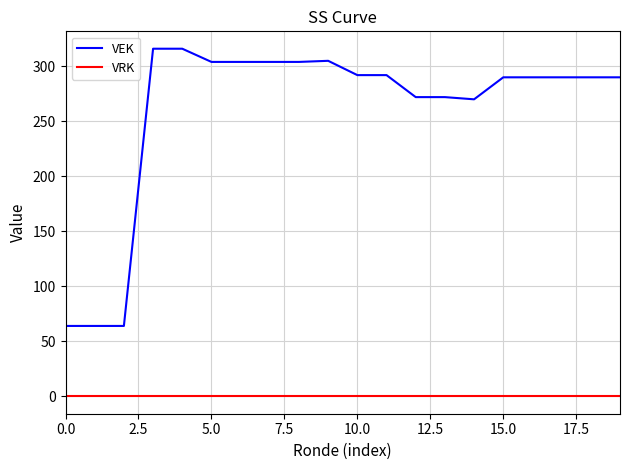

Which series has the largest total across all categories?

VEK